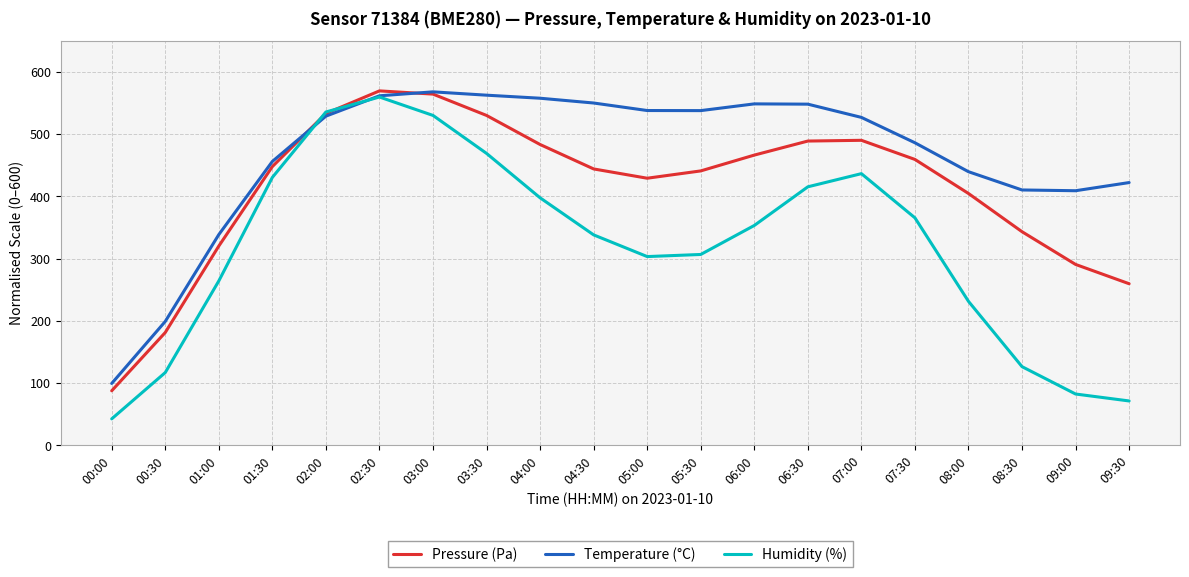

What is the total value across all series at 02:00?

1598.0